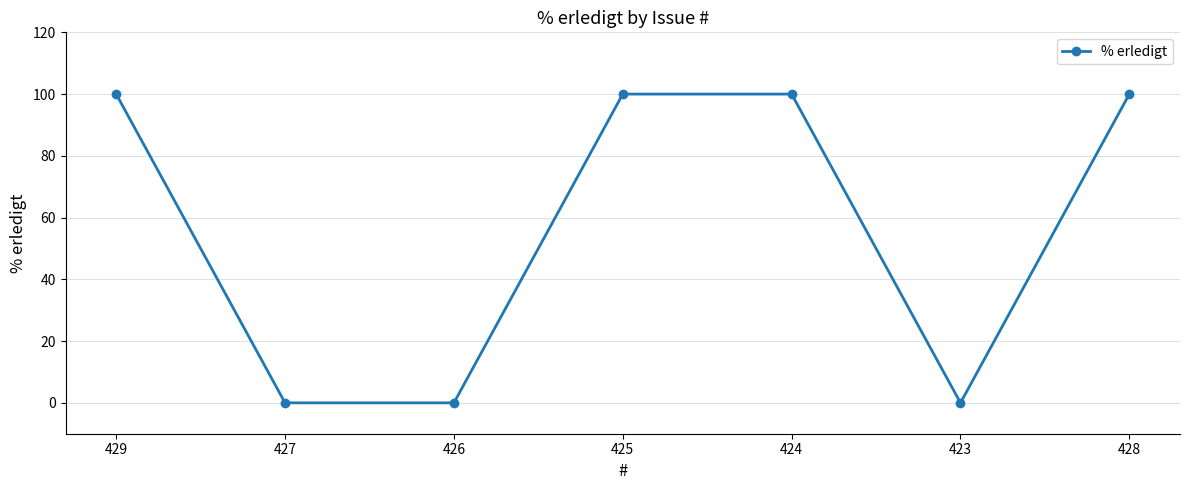

What is the maximum value shown in the chart?

100